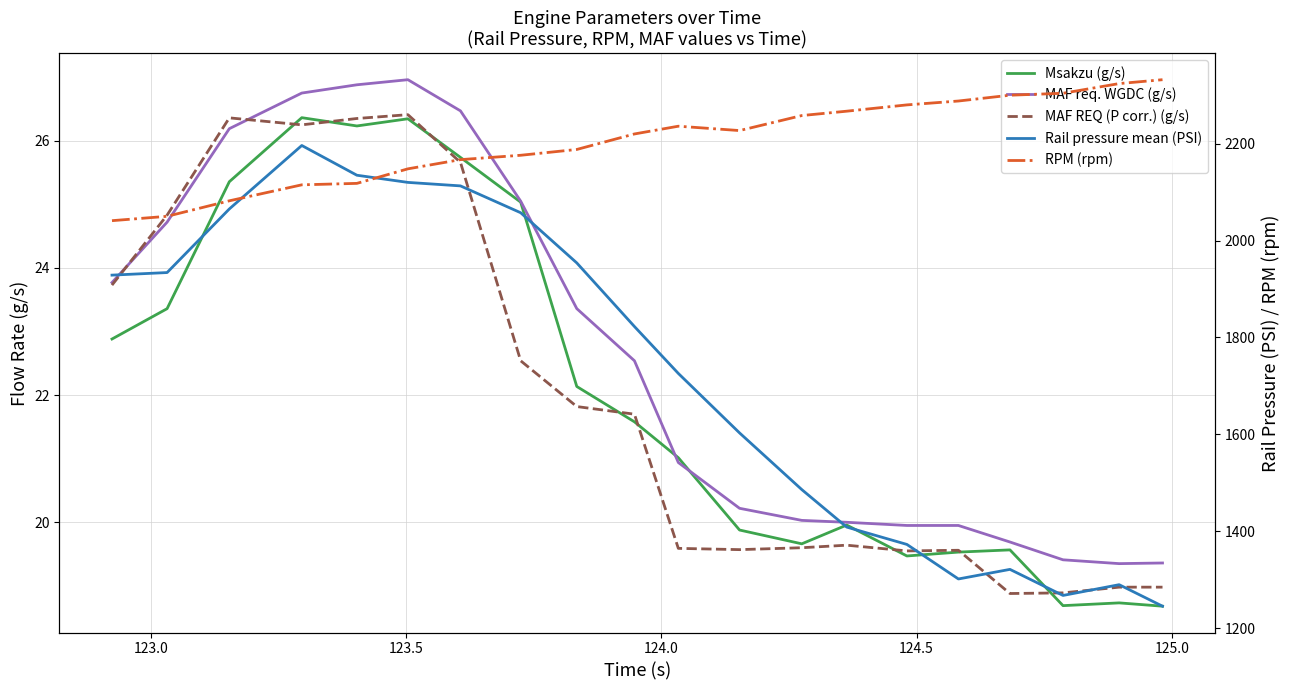

Is the value of Msakzu (g/s) at 125.0 greater than the value of MAF req. WGDC (g/s) at 14?

Yes